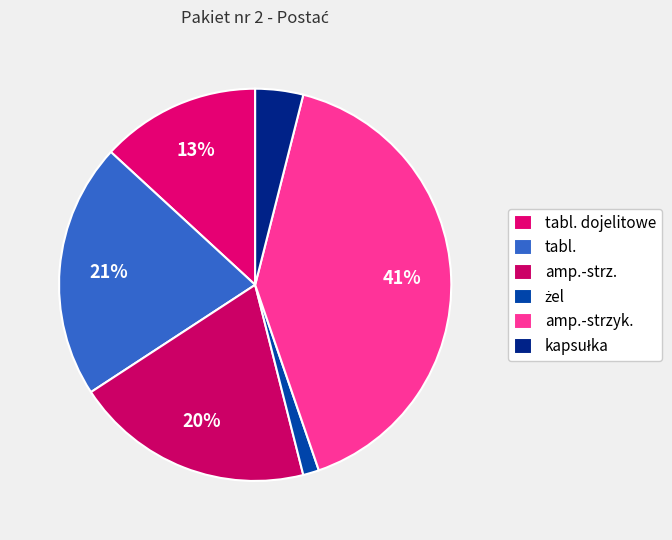

Is there a majority slice in this chart?

No